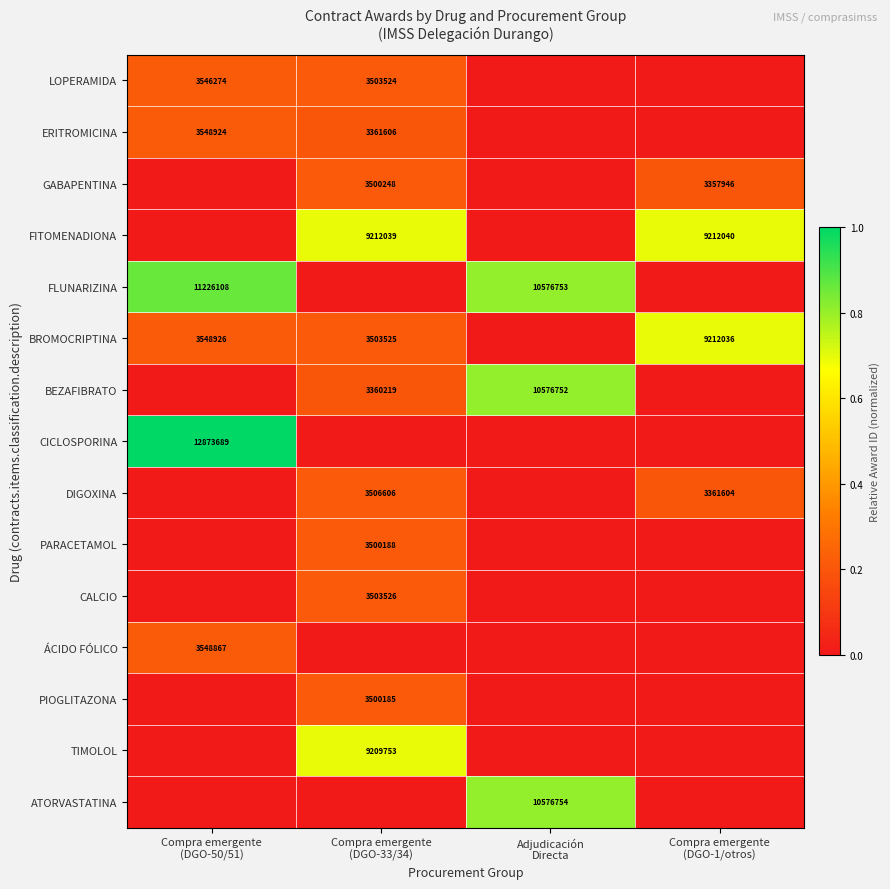

Count the FITOMENADIONA values in the range 0 to 1.

4